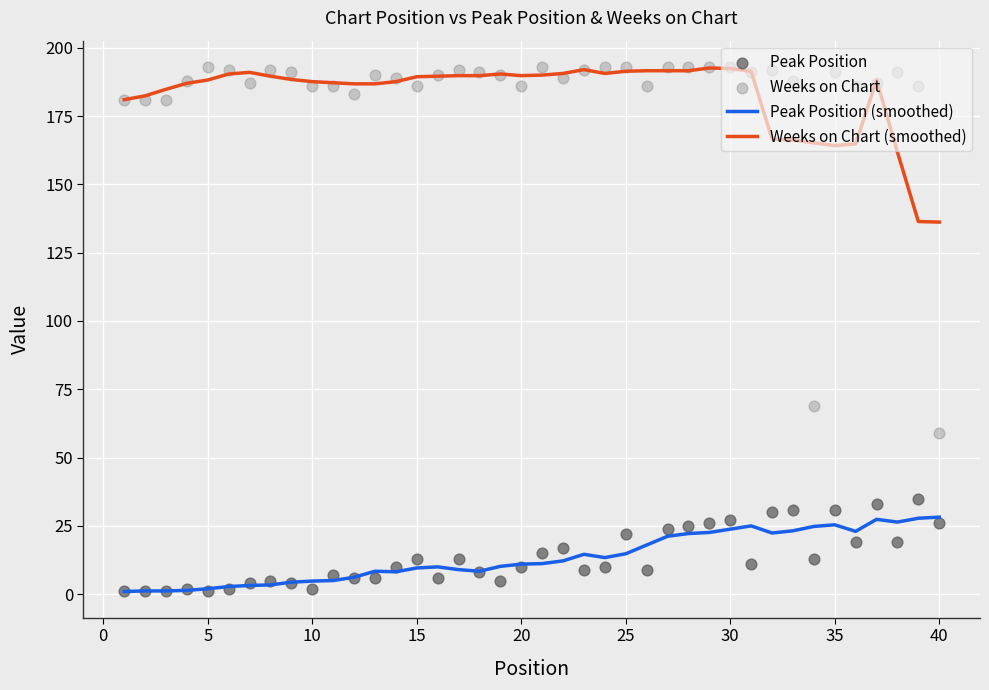

What is the highest value of the Weeks on Chart (smoothed) series?

192.6